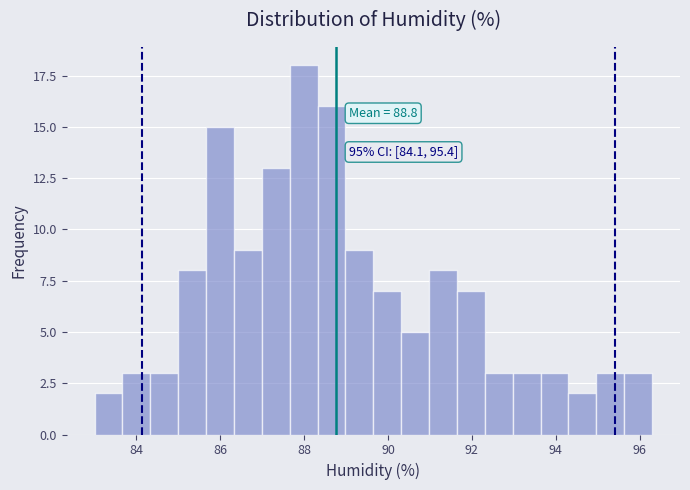

Around what value on the x-axis is the tallest bar? Give the approximate position of its centre, as read against the axis.

88.0